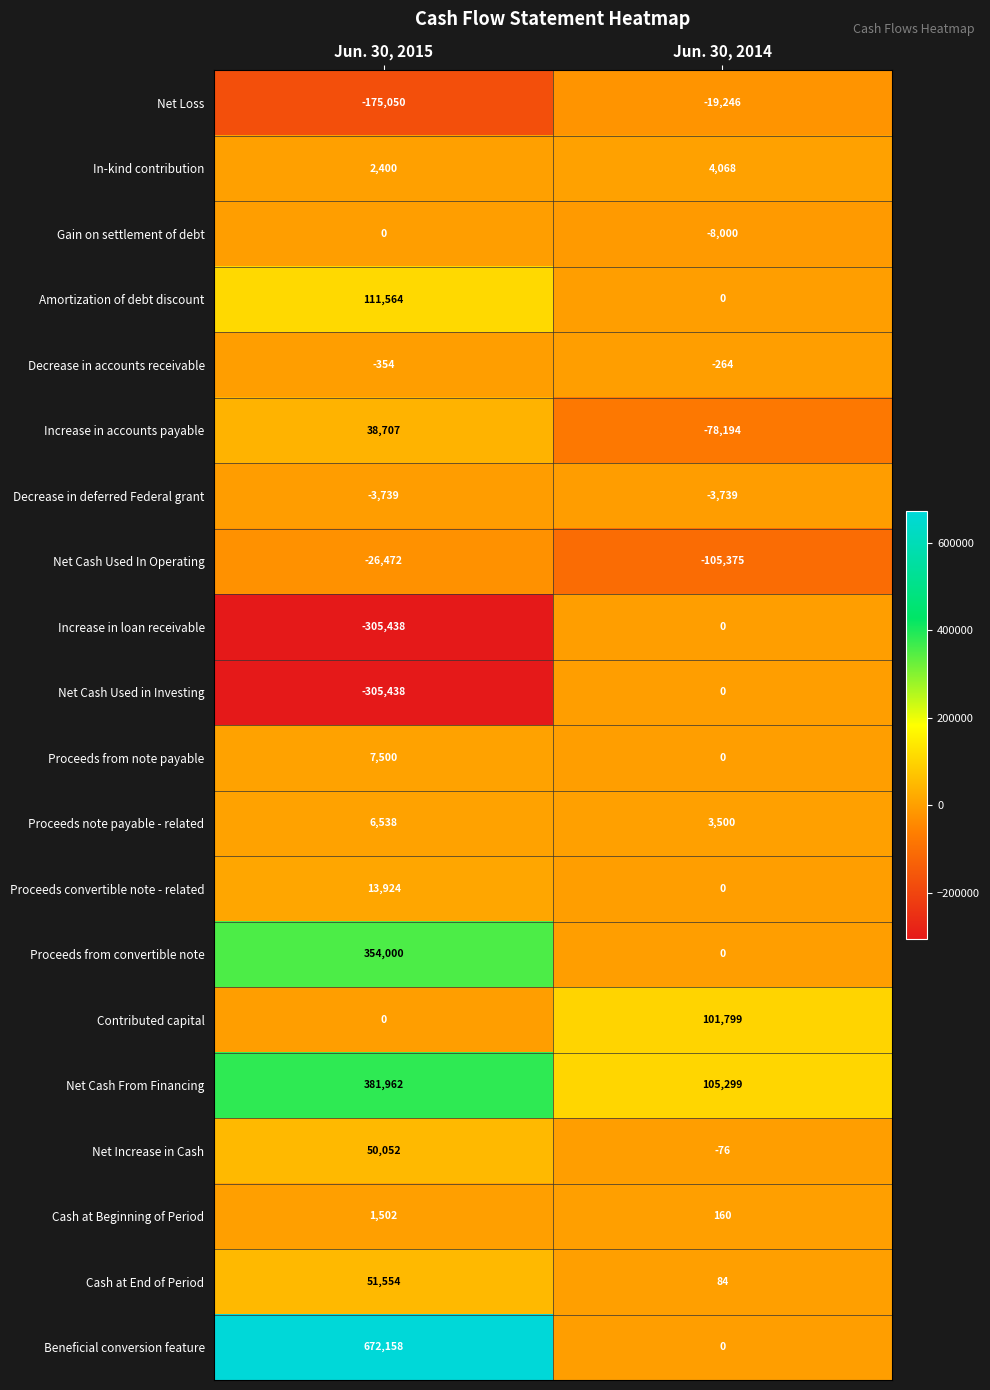

Between Jun. 30, 2015 and Jun. 30, 2014, which series saw the biggest shift?

Beneficial conversion feature